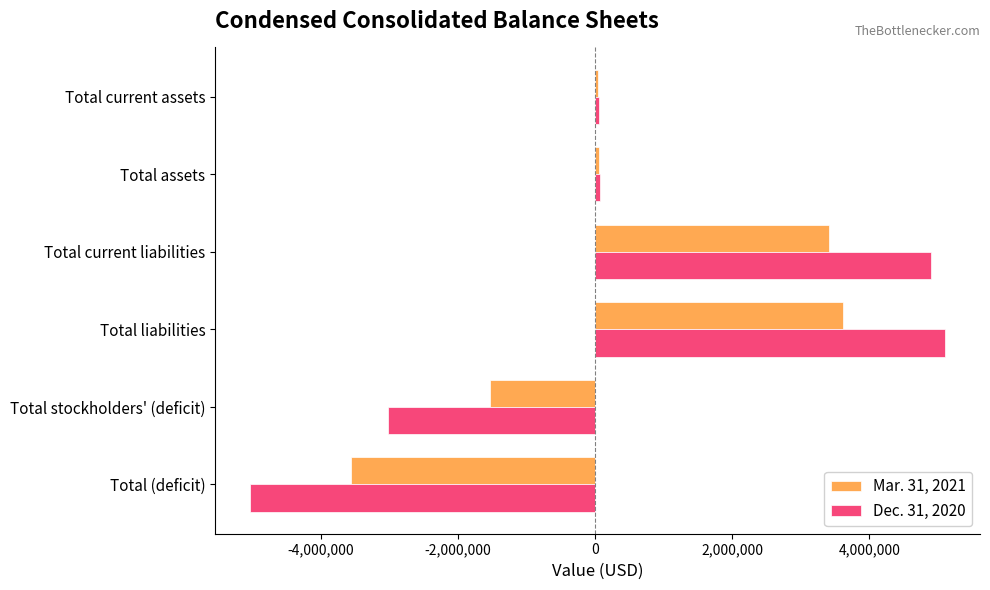

Which series has the largest range (max minus min)?

Dec. 31, 2020